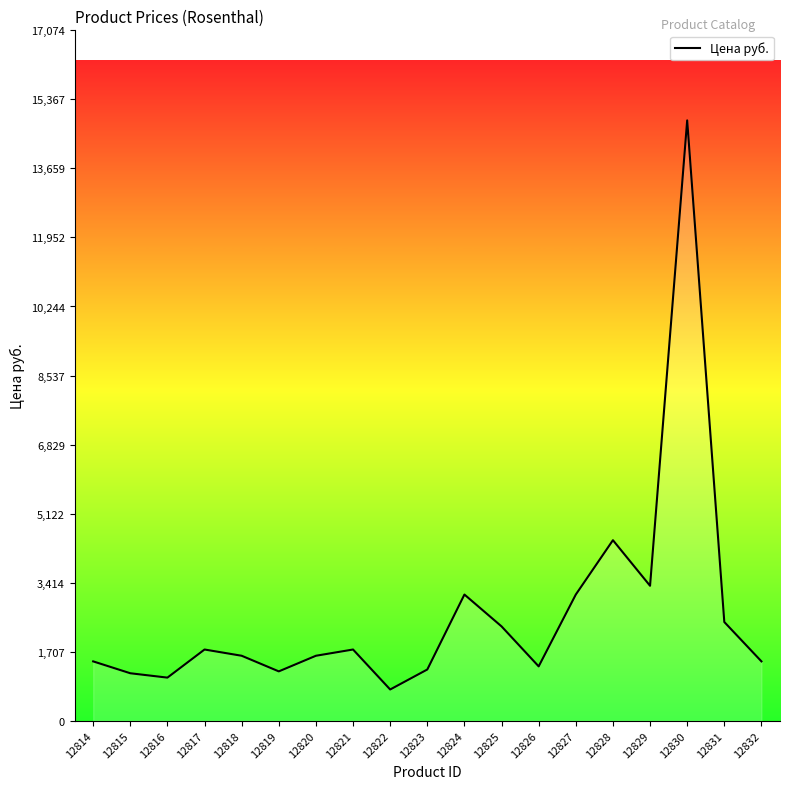

The value at 12829 is 1615.1. True or false?

False